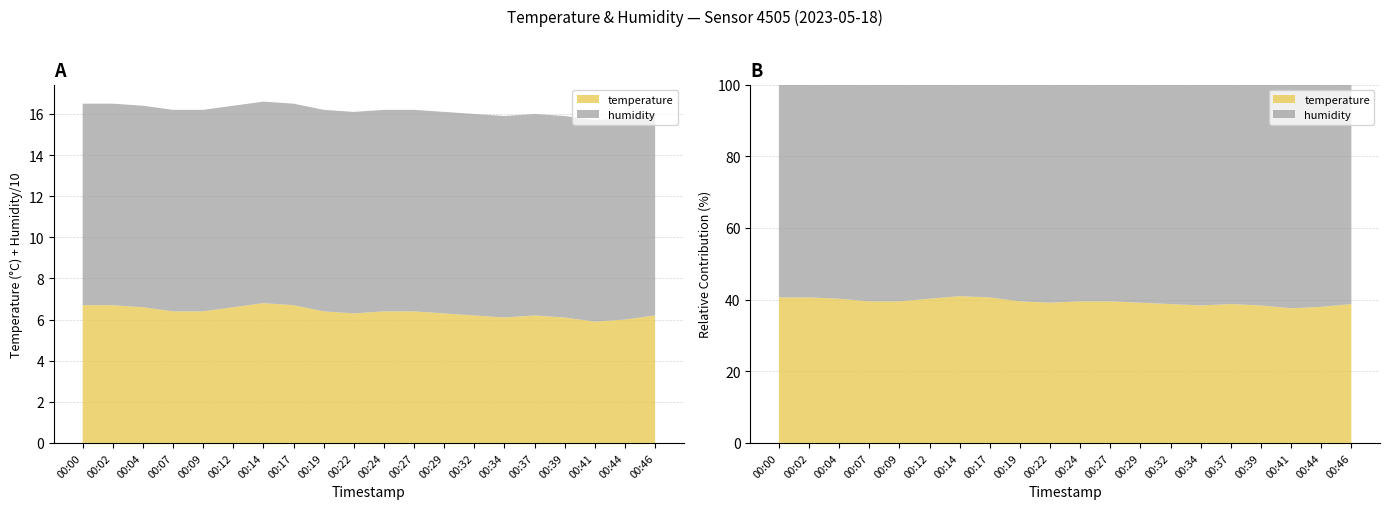

Reading right to left, what are all the values shown in this chart?

temperature: 6.2	6.0	5.9	6.1	6.2	6.1	6.2	6.3	6.4	6.4	6.3	6.4	6.7	6.8	6.6	6.4	6.4	6.6	6.7	6.7
humidity: 98.0	98.0	98.0	98.0	98.0	98.0	98.0	98.0	98.0	98.0	98.0	98.0	98.0	98.0	98.0	98.0	98.0	98.0	98.0	98.0